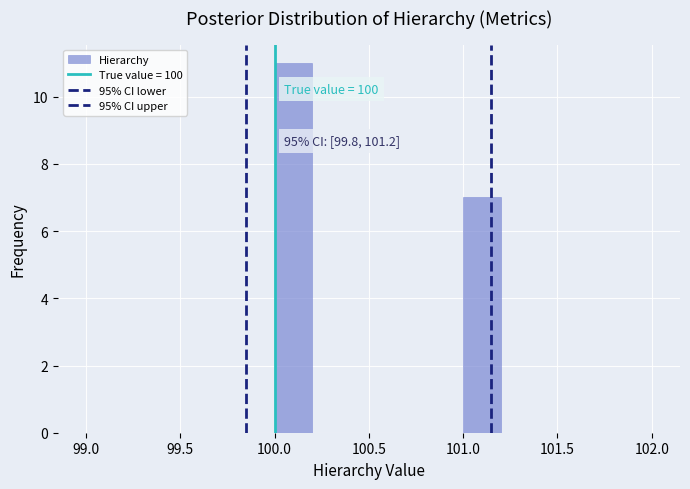

Which range on the x-axis has the tallest bar?

100.0 to 100.2